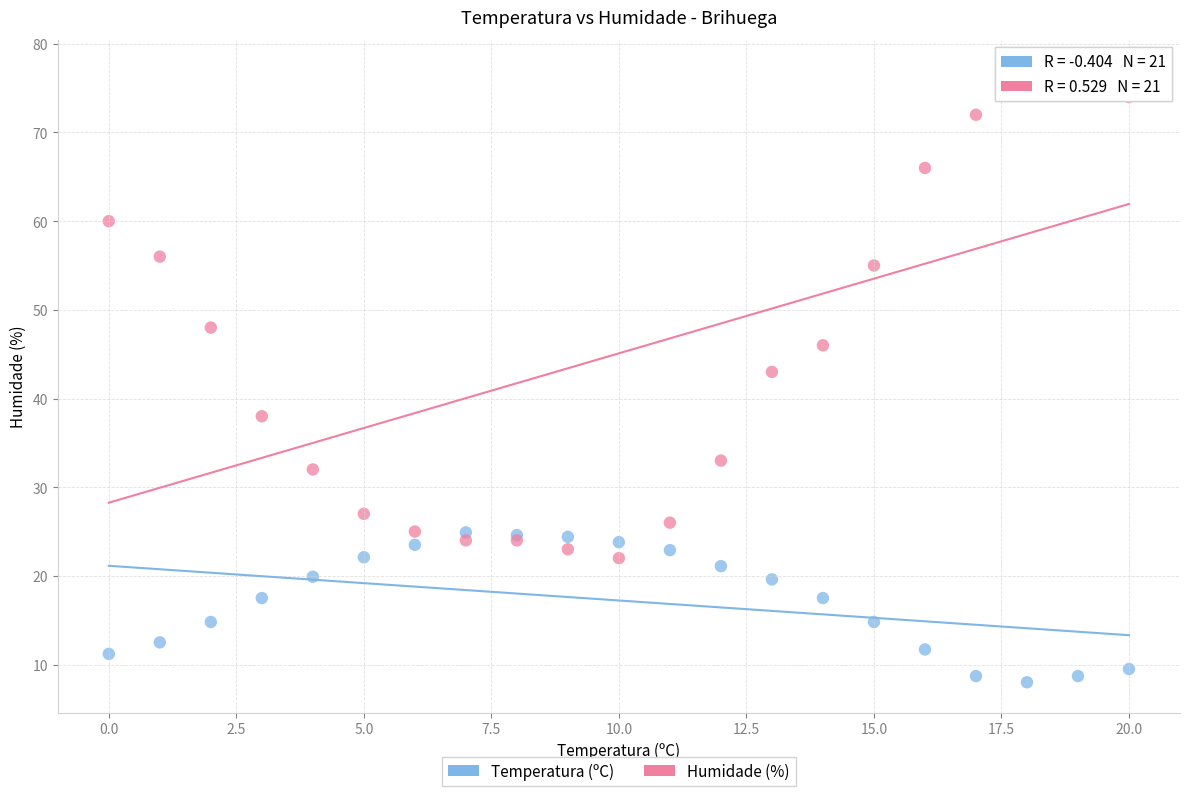

In the Humidade (%) series, what Y value is closest to 49?

48.0